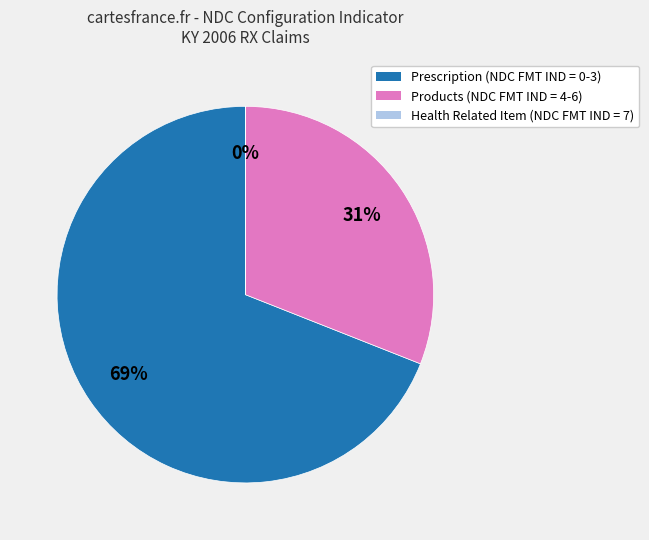

To the nearest percent, what is the difference between the largest and smallest slice percentages?

69%